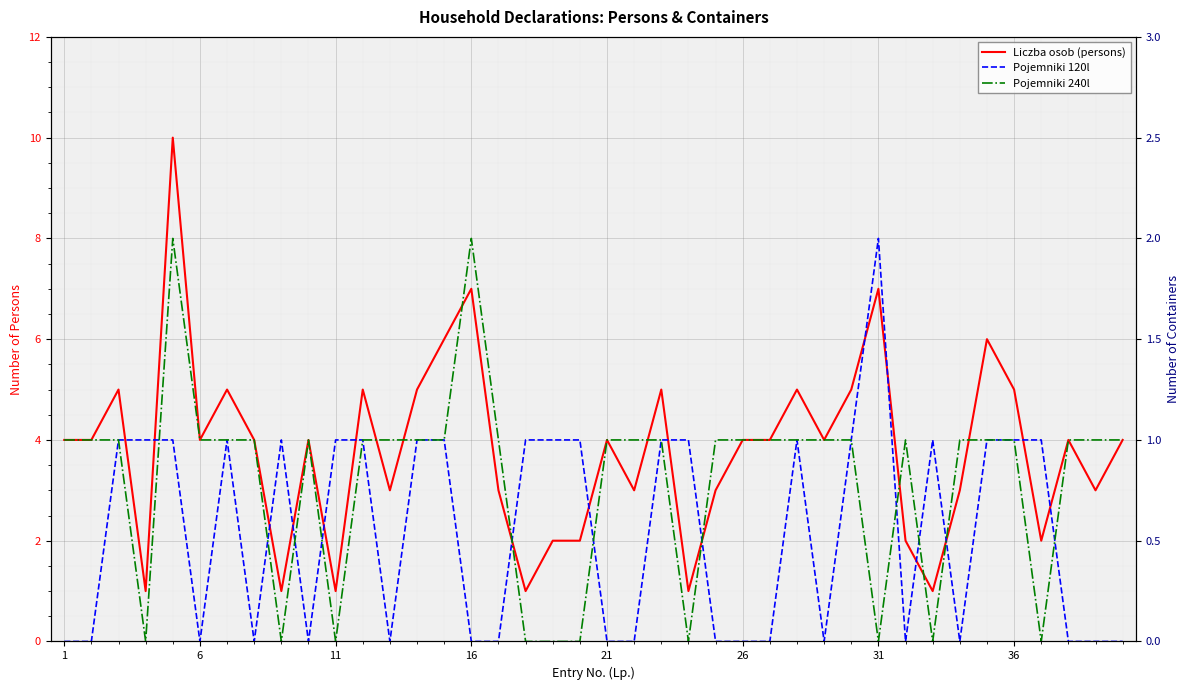

True or false: Pojemniki 120l and Pojemniki 240l intersect in this chart.

True